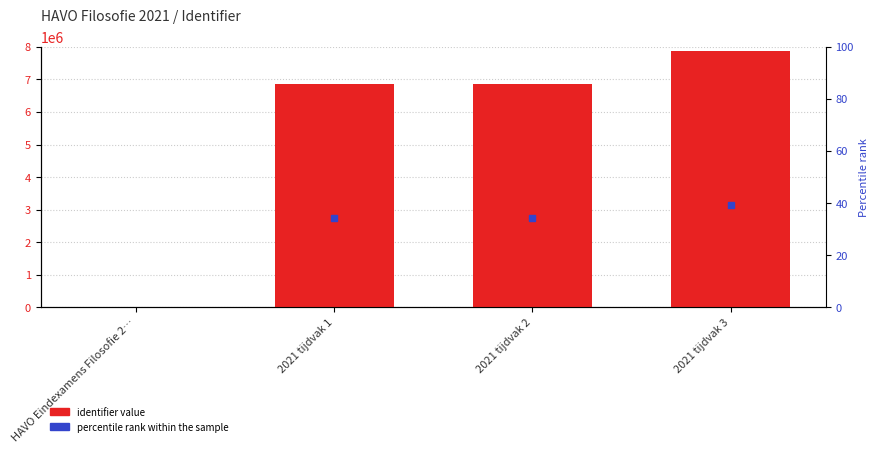

List the labels in order of value, smallest first.

HAVO Eindexamens Filosofie 2…, 2021 tijdvak 1, 2021 tijdvak 2, 2021 tijdvak 3